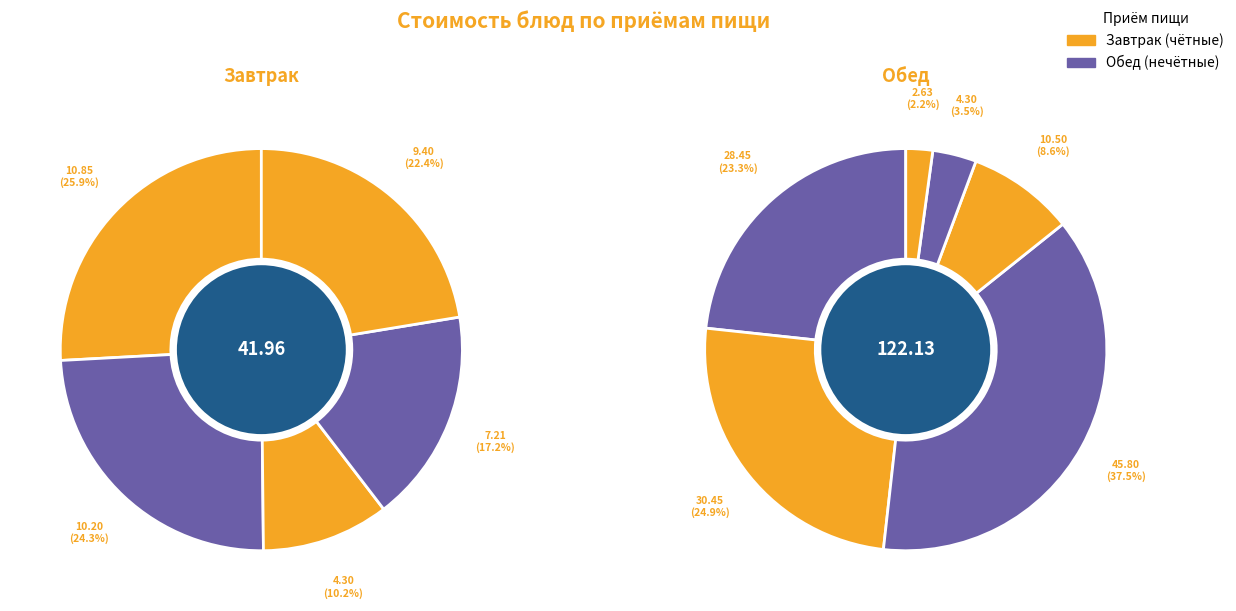

True or false: суп из овощей accounts for 6% of the total.

False